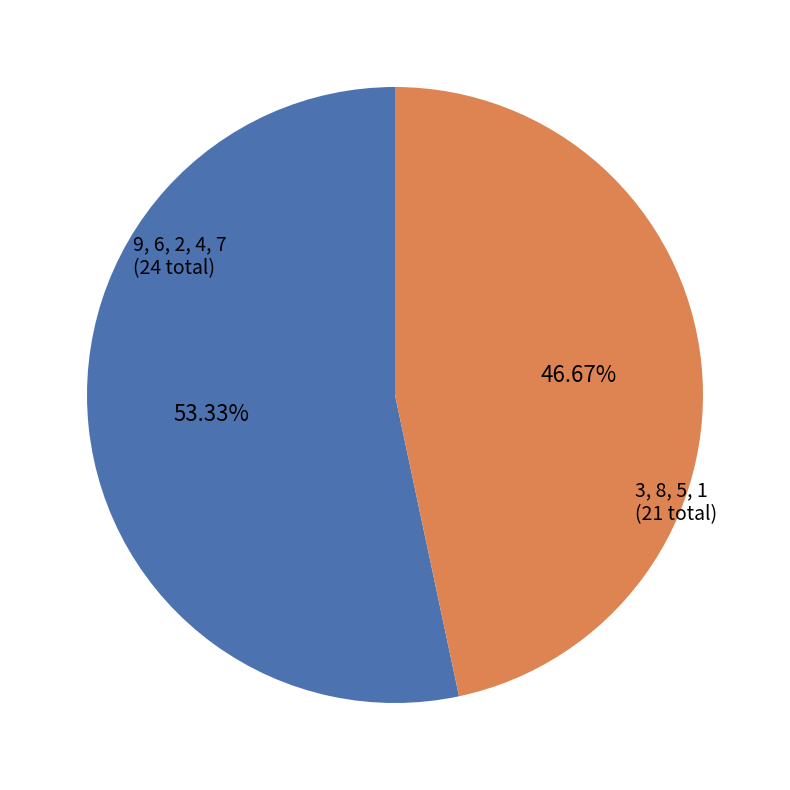

Between 9, 6, 2, 4, 7 (24 total) and 3, 8, 5, 1 (21 total), which is larger?

9, 6, 2, 4, 7 (24 total)